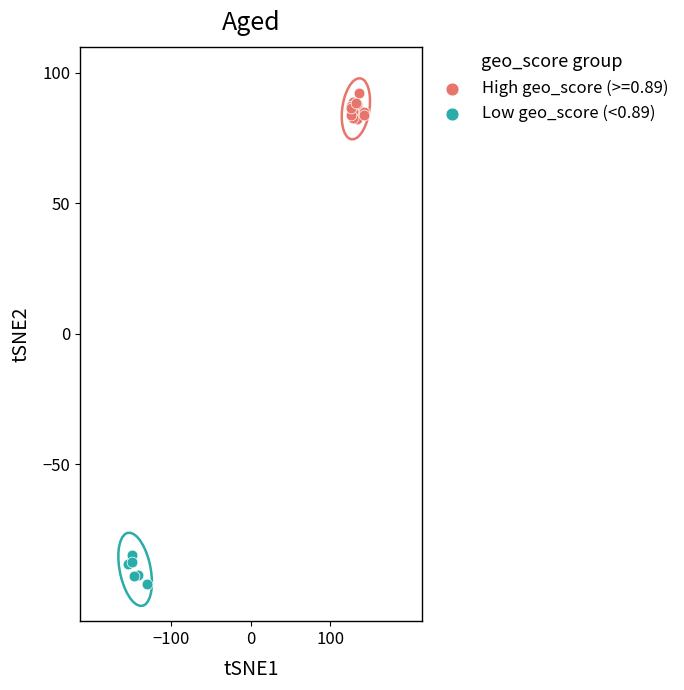

Which series contains the highest Y value?

High geo_score (>=0.89)